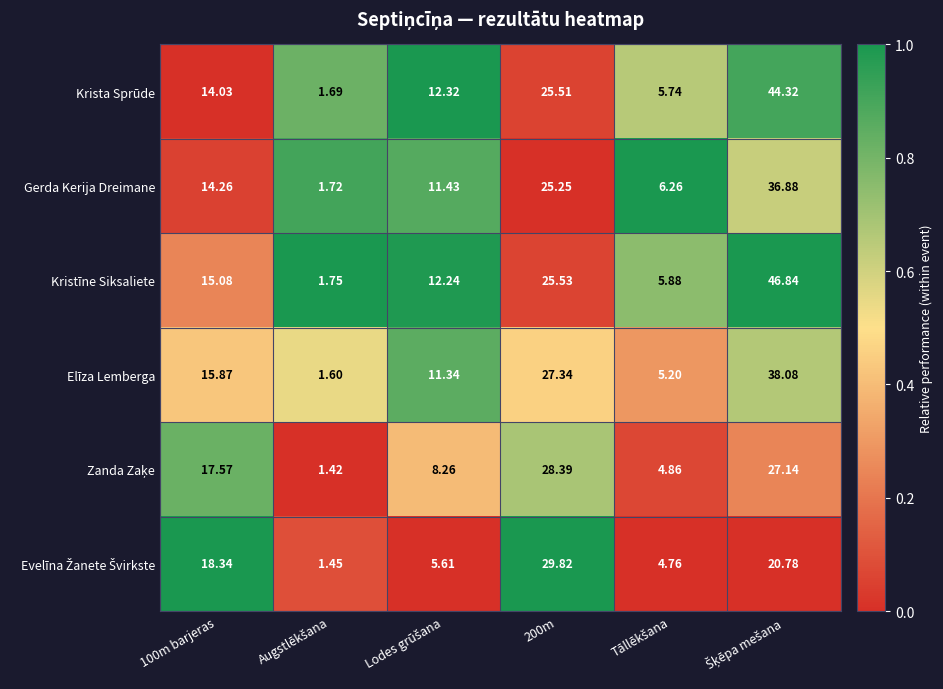

Which series has the largest range (max minus min)?

Kristīne Siksaliete